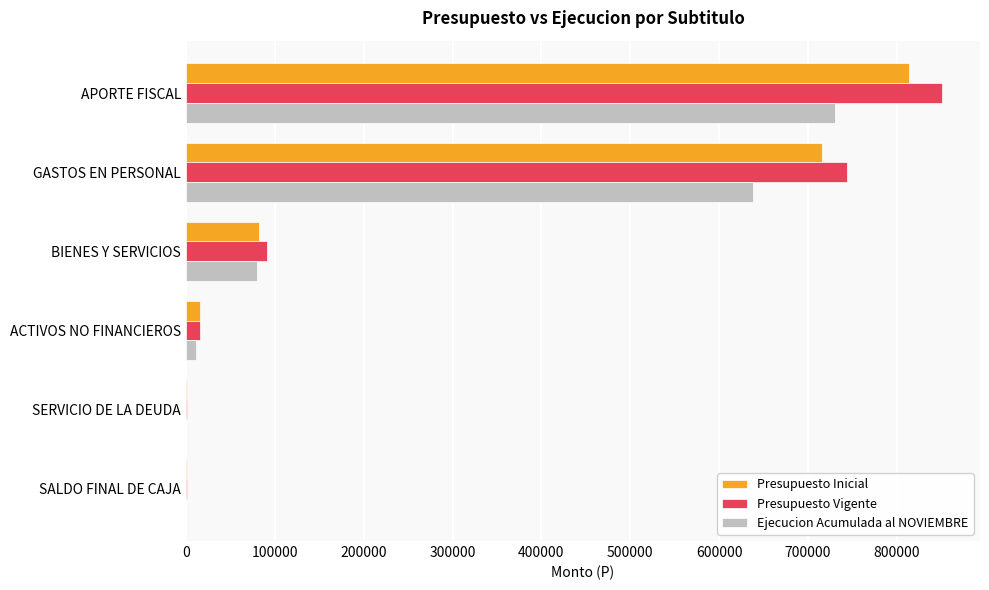

What is the sum of the Presupuesto Vigente values at APORTE FISCAL and GASTOS EN PERSONAL?

1594489